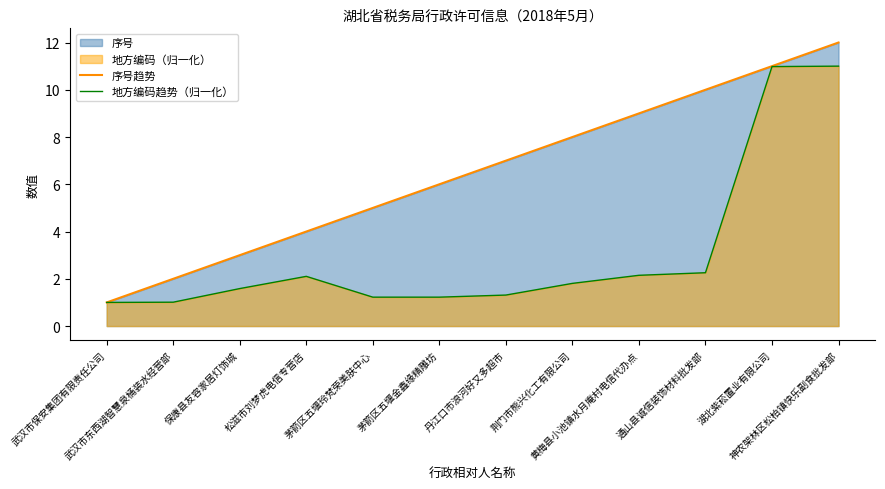

The 地方编码趋势（归一化） series shows 1.0 at 保康县友容家居灯饰城. True or false?

False